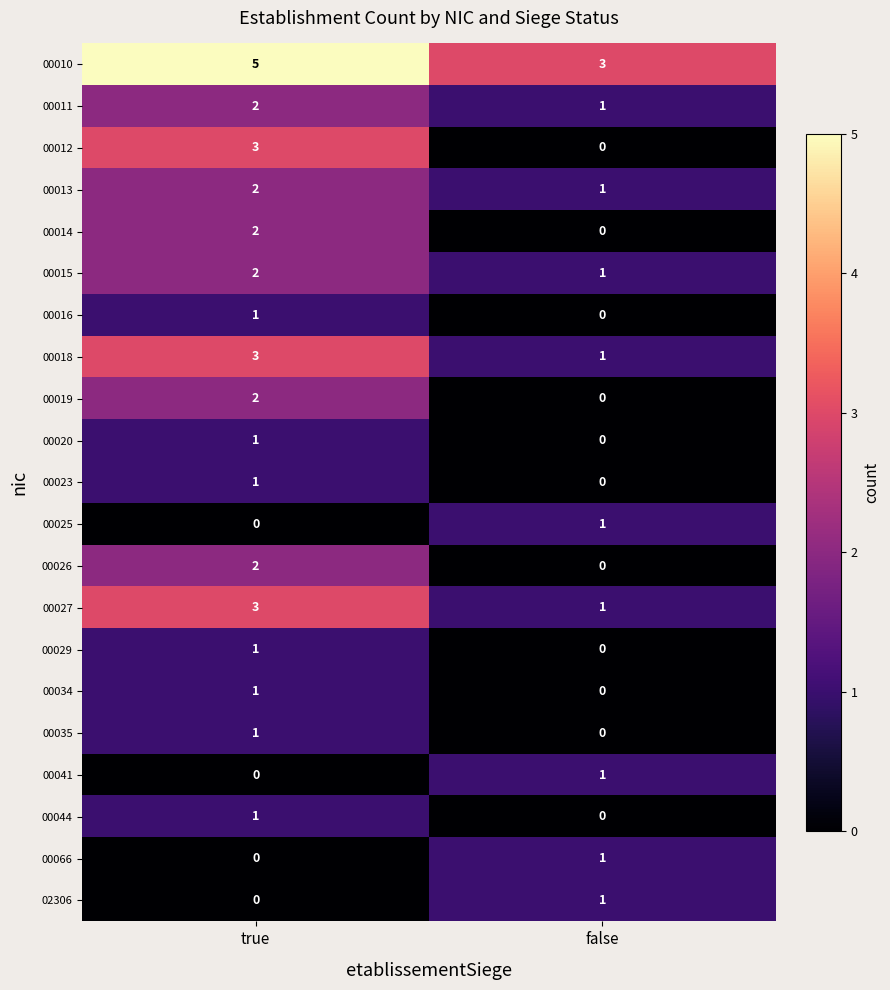

True or false: 00026 has a value of 2 at true.

True